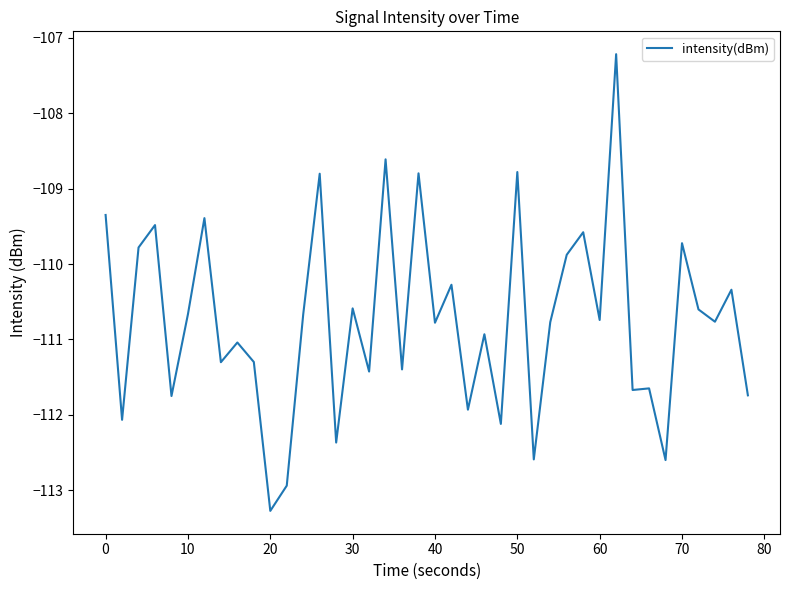

What is the difference between the second highest and minimum values?

4.7